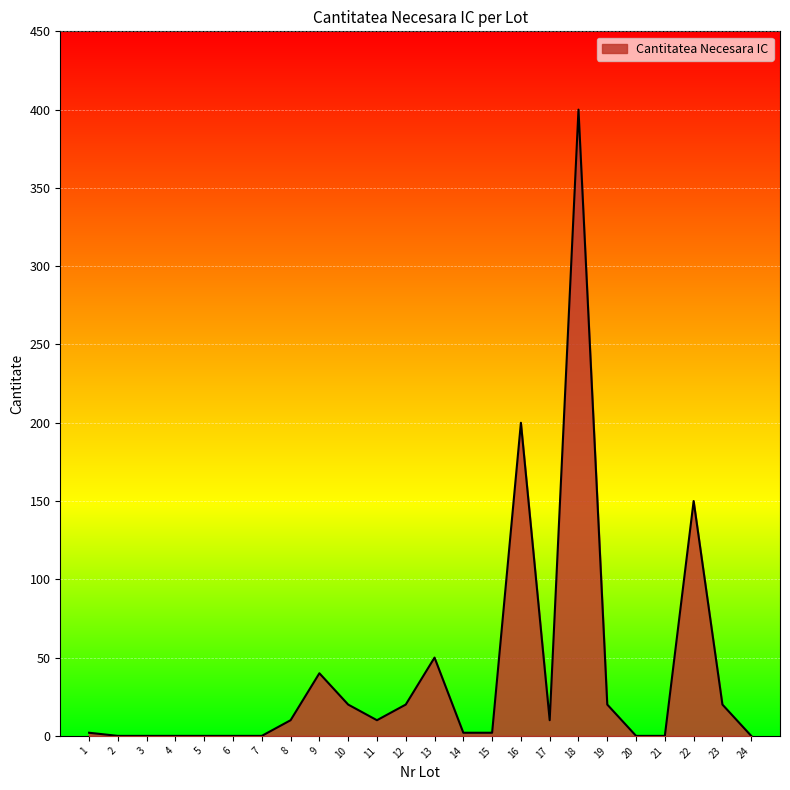

Does the chart display data point markers on the line(s)?

No